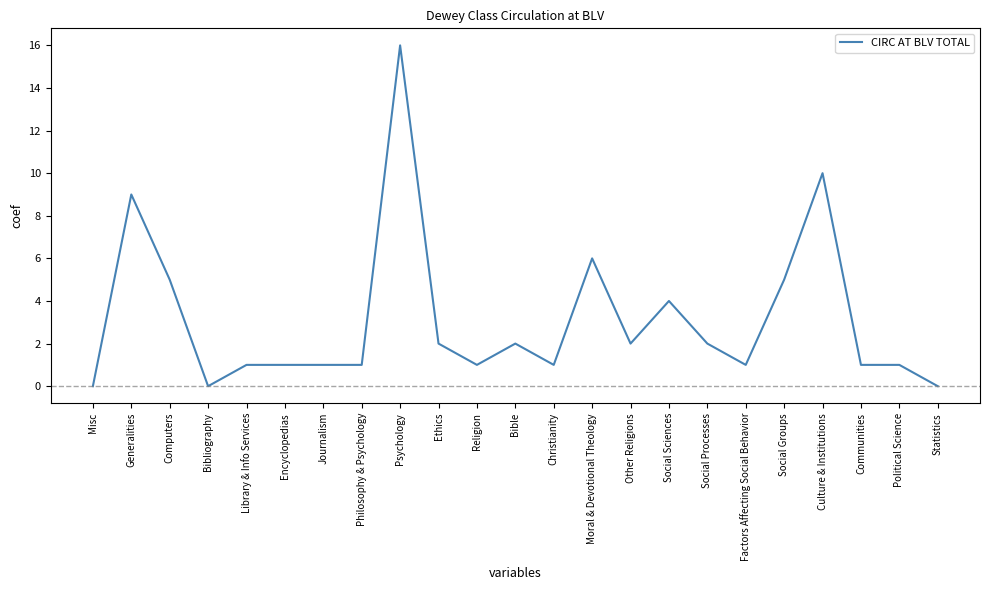

Reading left to right, transcribe all the data shown in this chart.

Misc=0	Generalities=9	Computers=5	Bibliography=0	Library & Info Services=1	Encyclopedias=1	Journalism=1	Philosophy & Psychology=1	Psychology=16	Ethics=2	Religion=1	Bible=2	Christianity=1	Moral & Devotional Theology=6	Other Religions=2	Social Sciences=4	Social Processes=2	Factors Affecting Social Behavior=1	Social Groups=5	Culture & Institutions=10	Communities=1	Political Science=1	Statistics=0